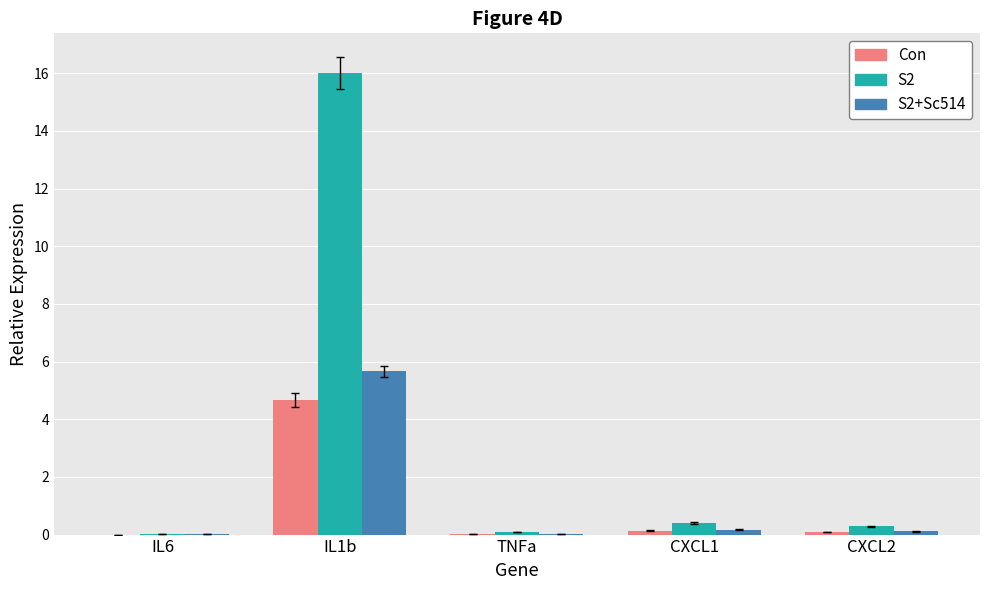

Which series has the largest total across all categories?

S2